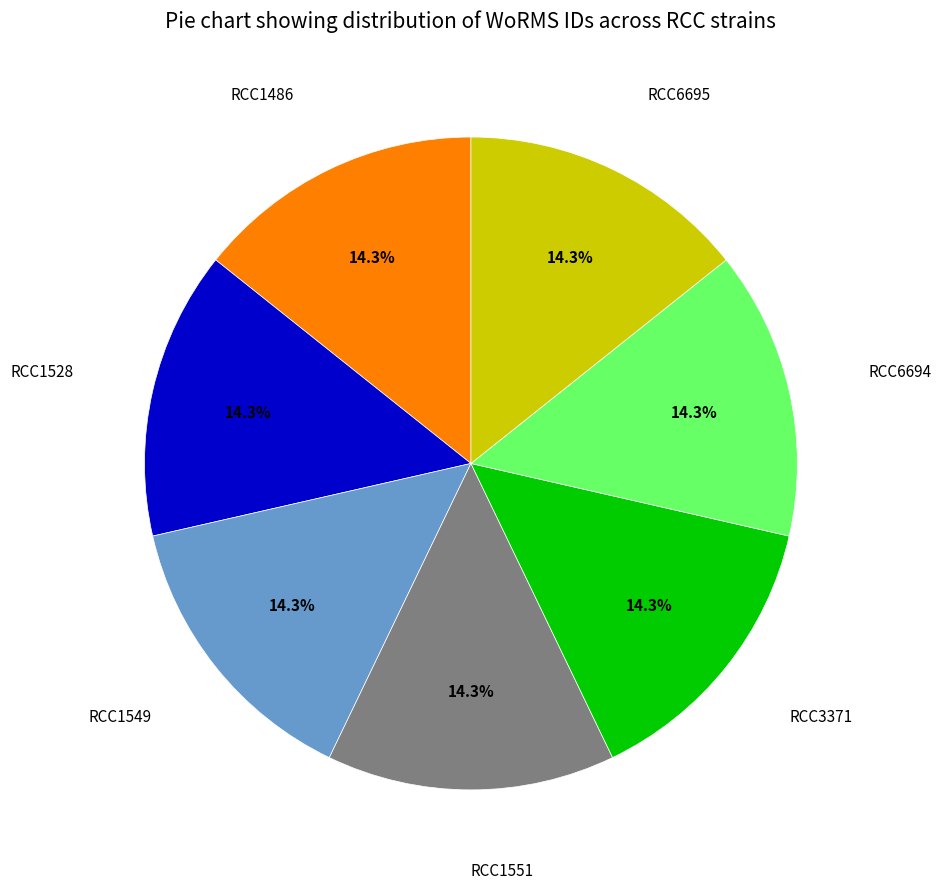

Is there any slice that represents more than half of the pie?

No